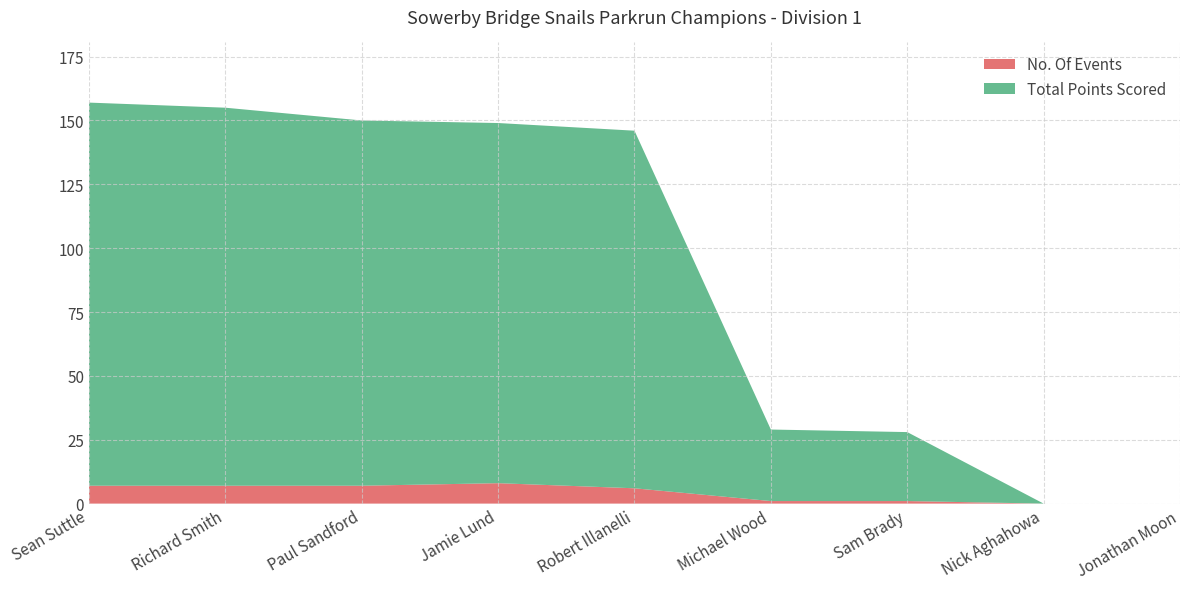

Reading left to right, what are all the values shown in this chart?

No. Of Events: 7	7	7	8	6	1	1	0	0
Total Points Scored: 150	148	143	141	140	28	27	0	0